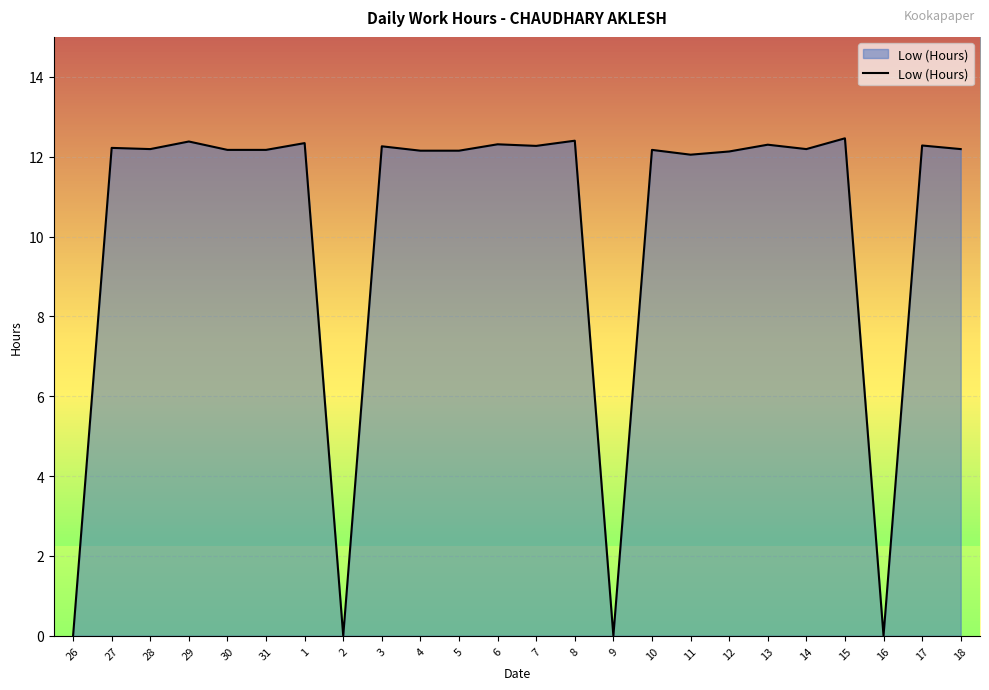

Where is the data nearest to the value 6?

26